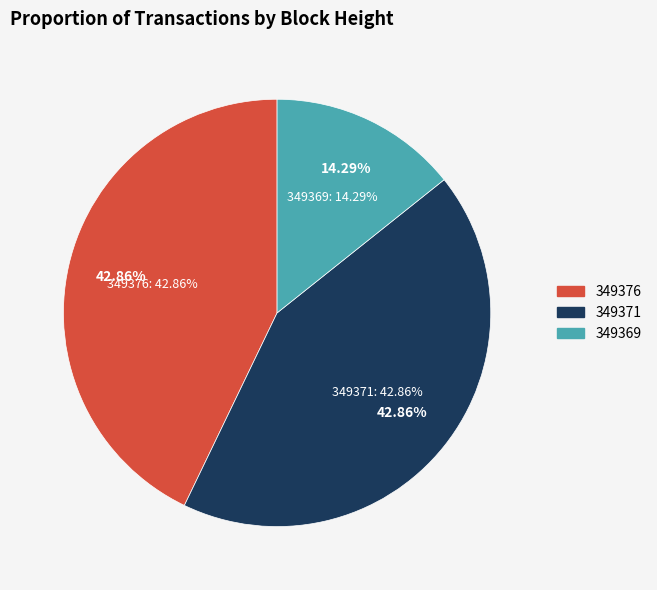

How many segments does this pie chart have?

3